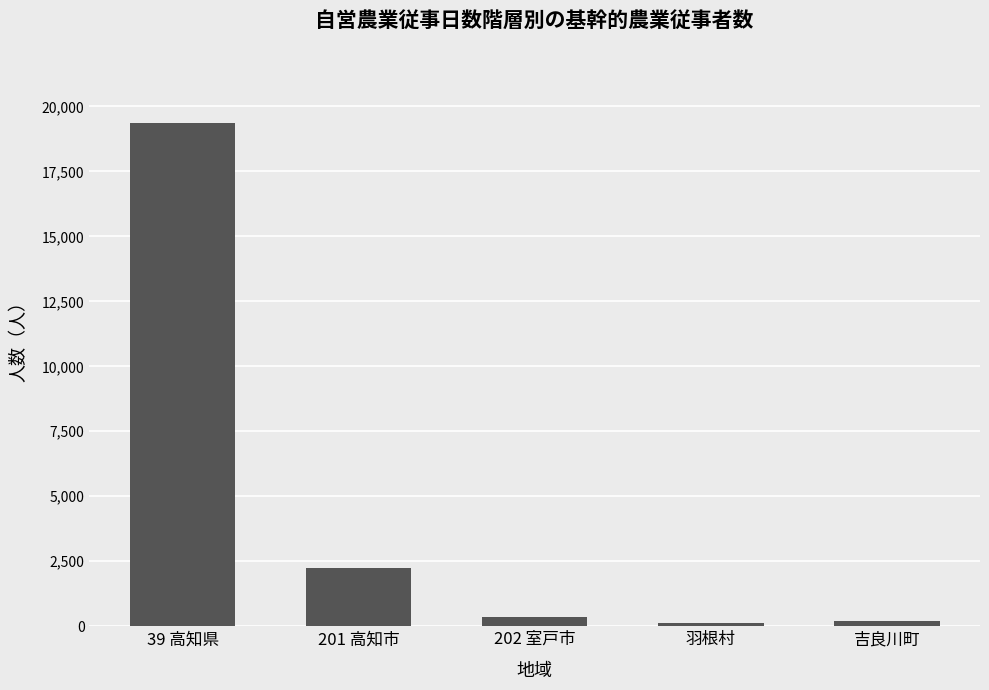

How many bars are there in total?

5